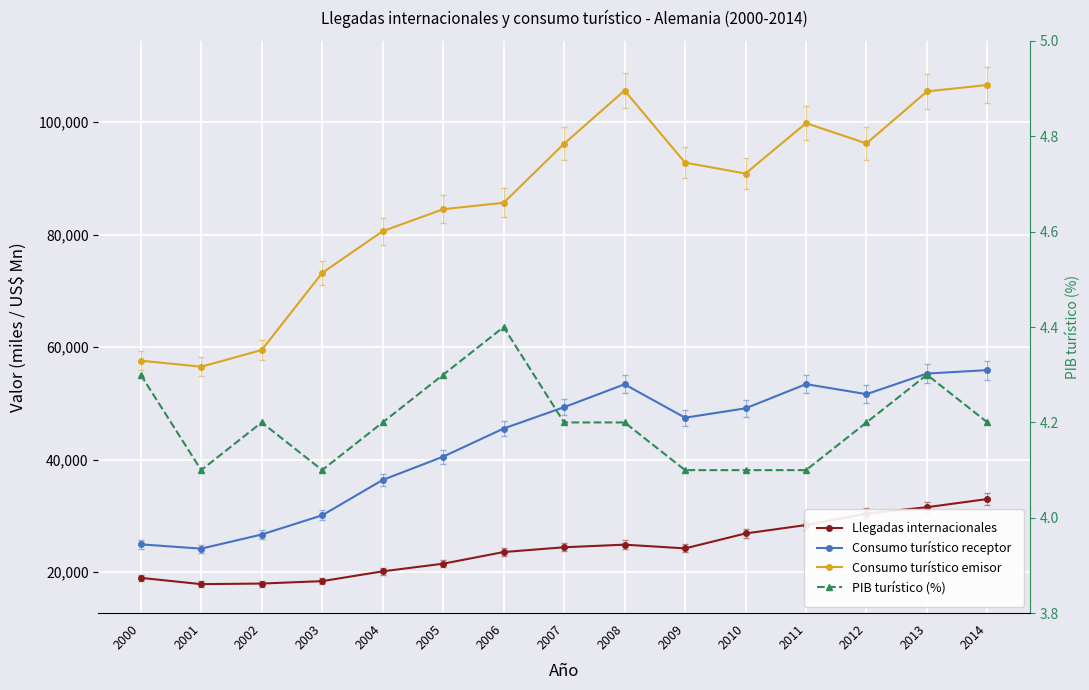

True or false: PIB turístico (%) and Consumo turístico receptor cross at least once.

False